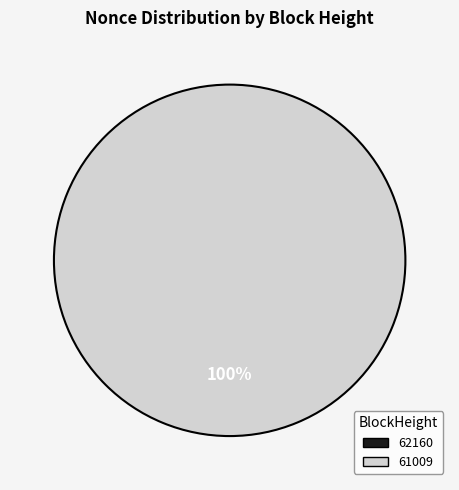

Which slice is the smallest?

62160